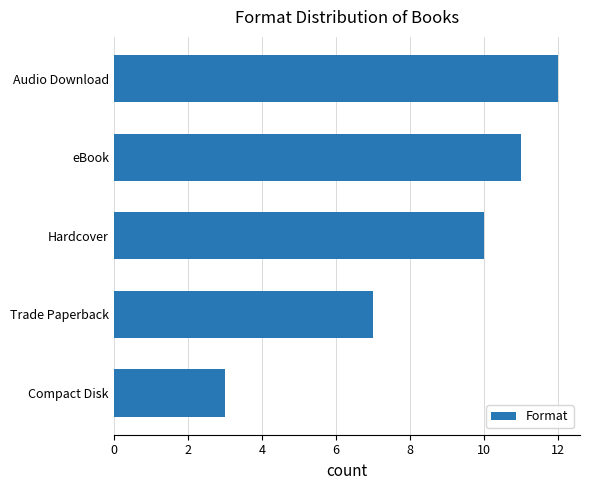

What is the sum of all values?

43